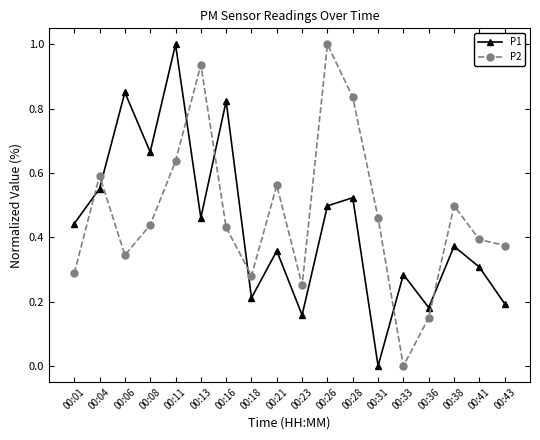

How many interior local peaks does the P1 series have?

7